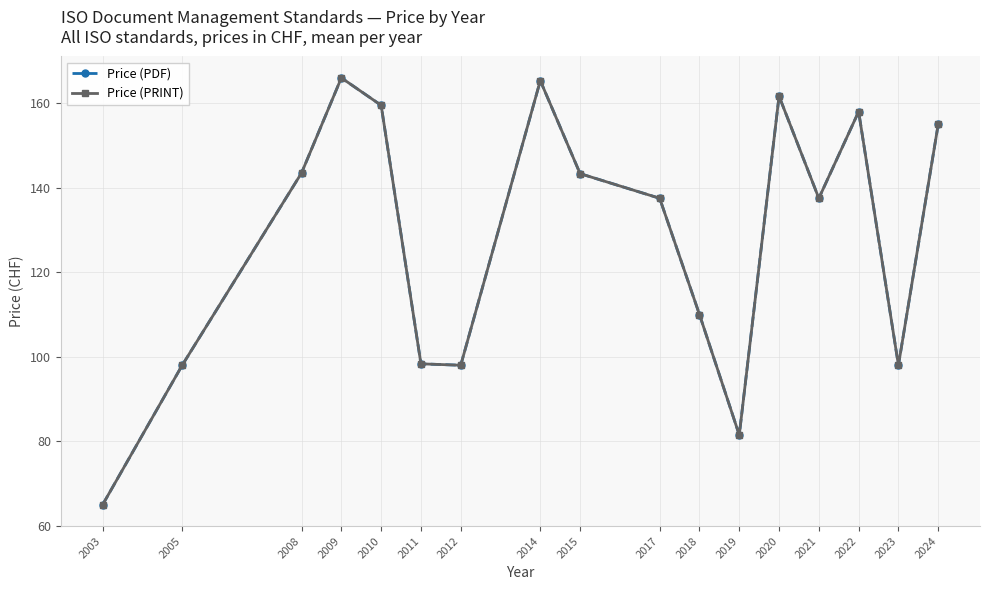

At 2005, list the series in order from largest to smallest.

Price (PDF), Price (PRINT)